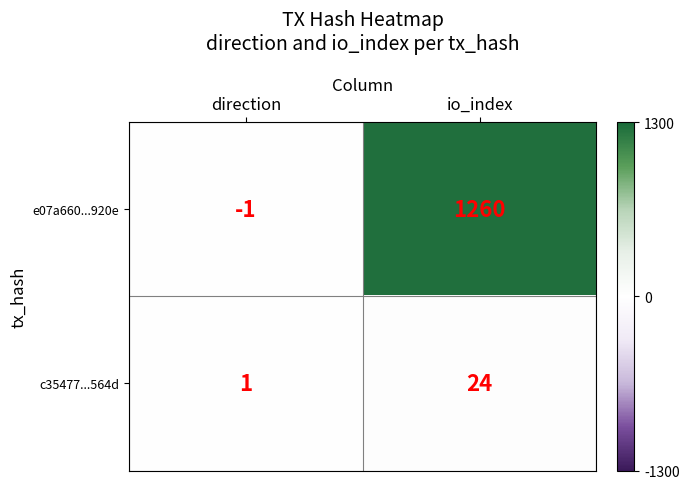

Reading left to right, extract all data points from this chart.

e07a660...920e: direction=-1	io_index=1260
c35477...564d: direction=1	io_index=24